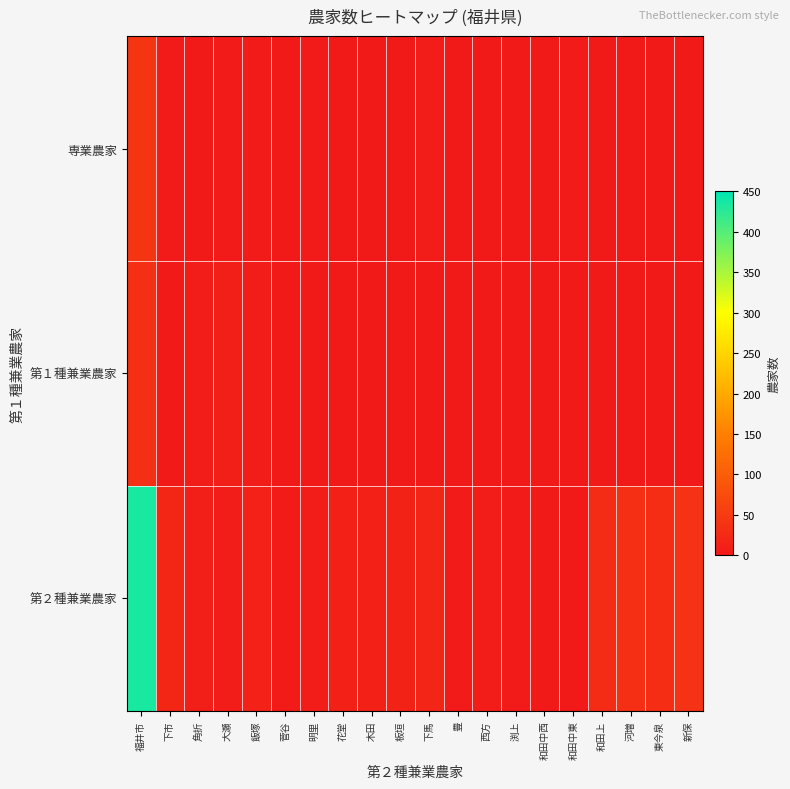

Which series has the largest total across all categories?

第２種兼業農家